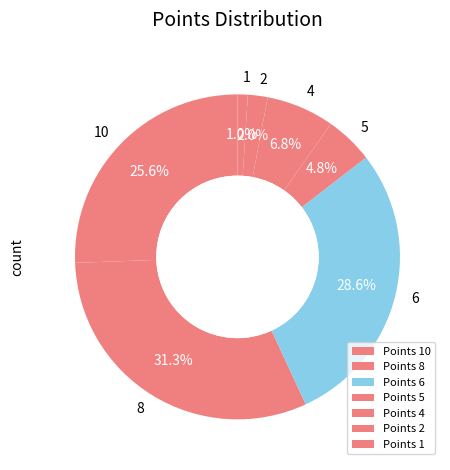

What is the smallest slice in the pie chart?

Points 1